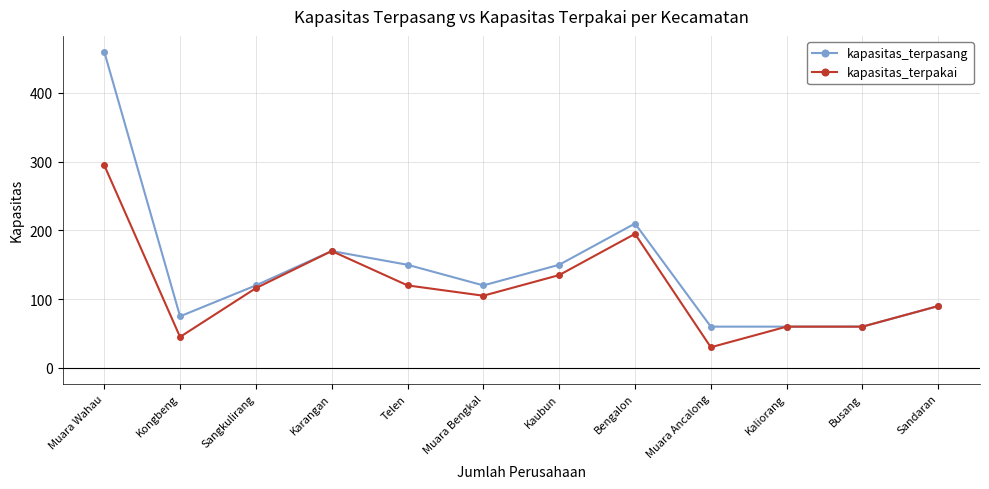

Is it true that kapasitas_terpakai equals 50 at Sangkulirang?

False